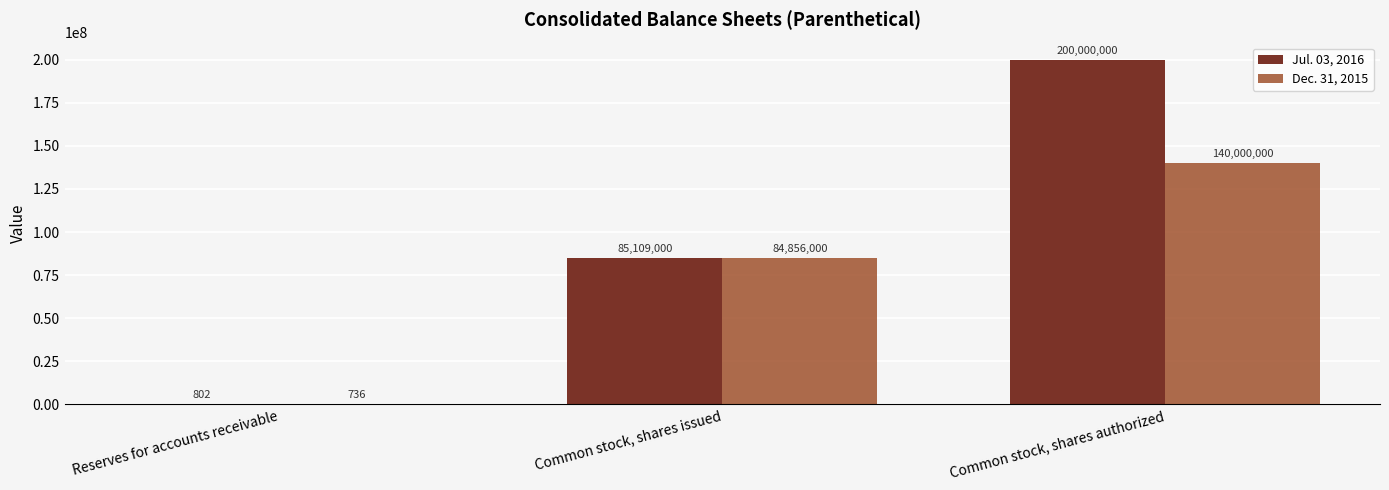

How many Dec. 31, 2015 values are between 736 and 140000000?

3